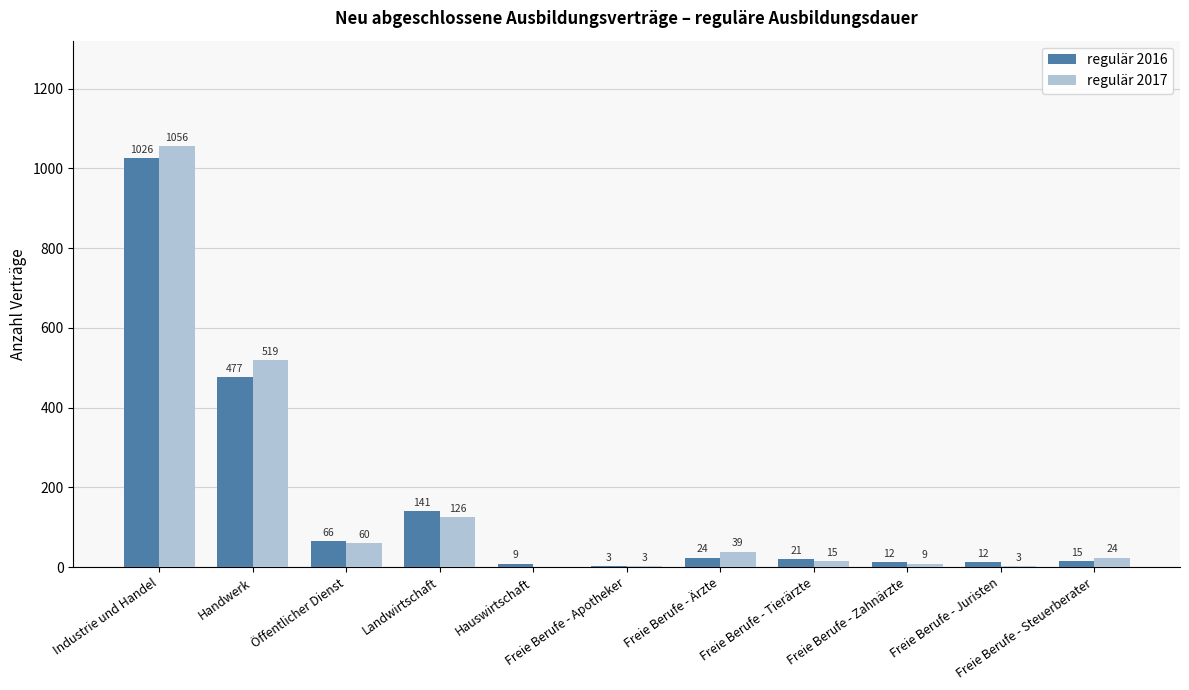

Reading right to left, list all the values displayed in this chart.

regulär 2016: Freie Berufe - Steuerberater=15	Freie Berufe - Juristen=12	Freie Berufe - Zahnärzte=12	Freie Berufe - Tierärzte=21	Freie Berufe - Ärzte=24	Freie Berufe - Apotheker=3	Hauswirtschaft=9	Landwirtschaft=141	Öffentlicher Dienst=66	Handwerk=477	Industrie und Handel=1026
regulär 2017: Freie Berufe - Steuerberater=24	Freie Berufe - Juristen=3	Freie Berufe - Zahnärzte=9	Freie Berufe - Tierärzte=15	Freie Berufe - Ärzte=39	Freie Berufe - Apotheker=3	Hauswirtschaft=0	Landwirtschaft=126	Öffentlicher Dienst=60	Handwerk=519	Industrie und Handel=1056